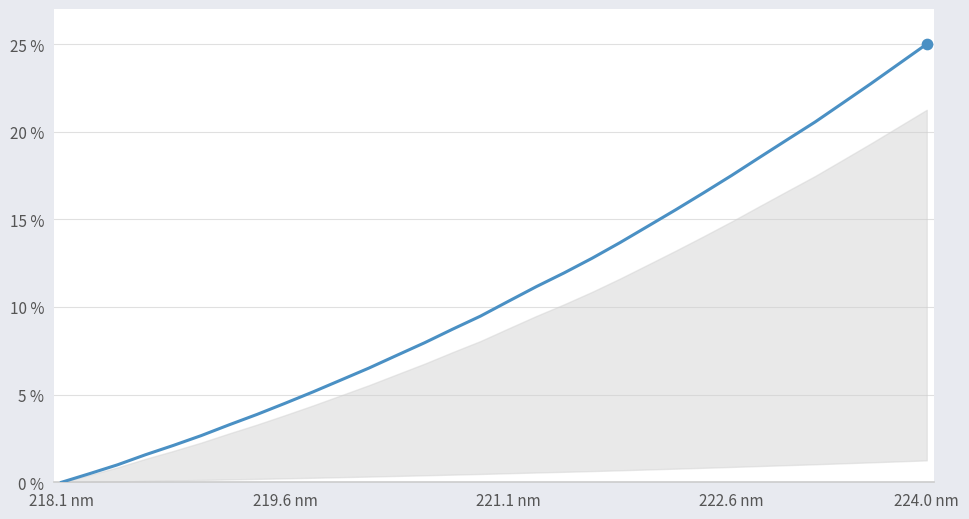

What is the greatest value displayed?

25.0